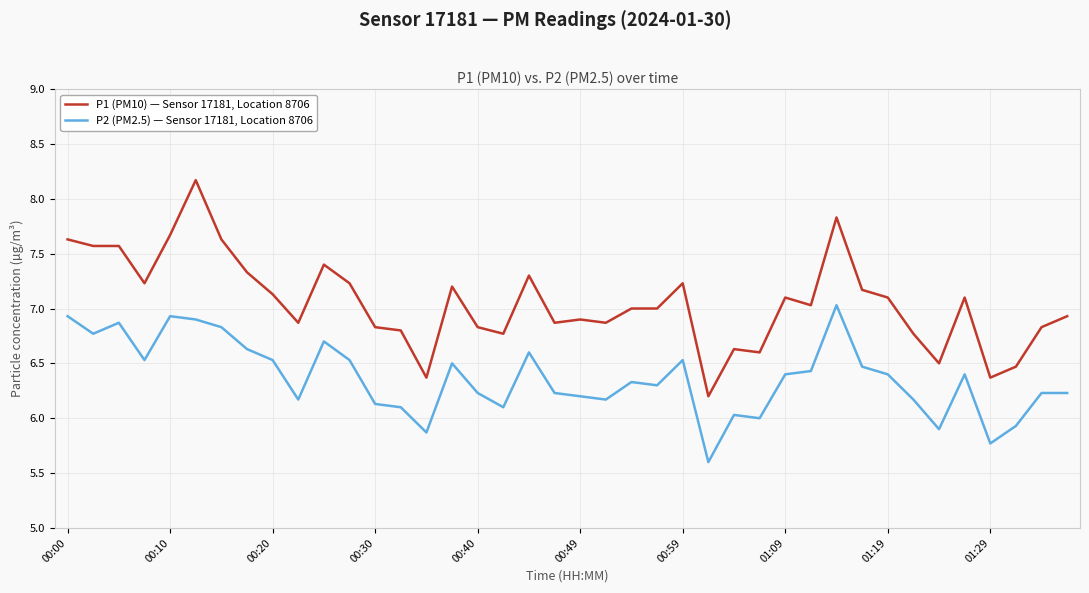

What is the smallest value displayed?

5.6